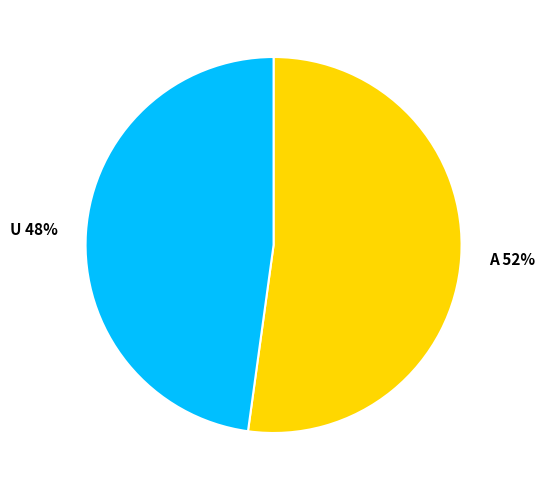

How many segments does this pie chart have?

2